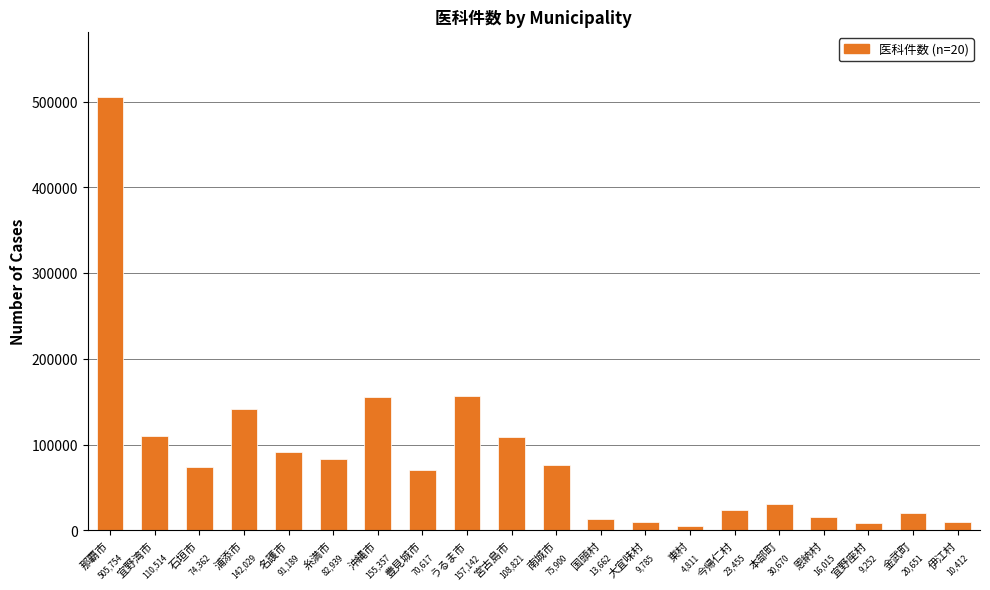

Reading left to right, extract all data points from this chart.

那覇市=505754	宜野湾市=110514	石垣市=74362	浦添市=142029	名護市=91189	糸満市=82939	沖縄市=155357	豊見城市=70617	うるま市=157142	宮古島市=108821	南城市=75900	国頭村=13662	大宜味村=9785	東村=4811	今帰仁村=23455	本部町=30670	恩納村=16015	宜野座村=9252	金武町=20651	伊江村=10412